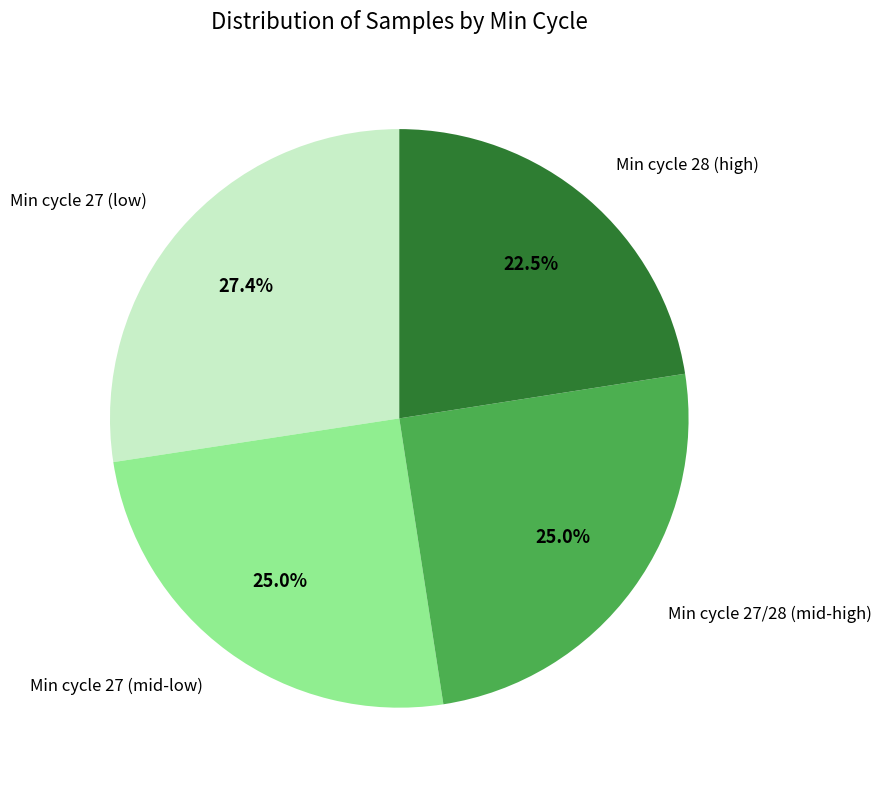

Is there any slice that represents more than half of the pie?

No